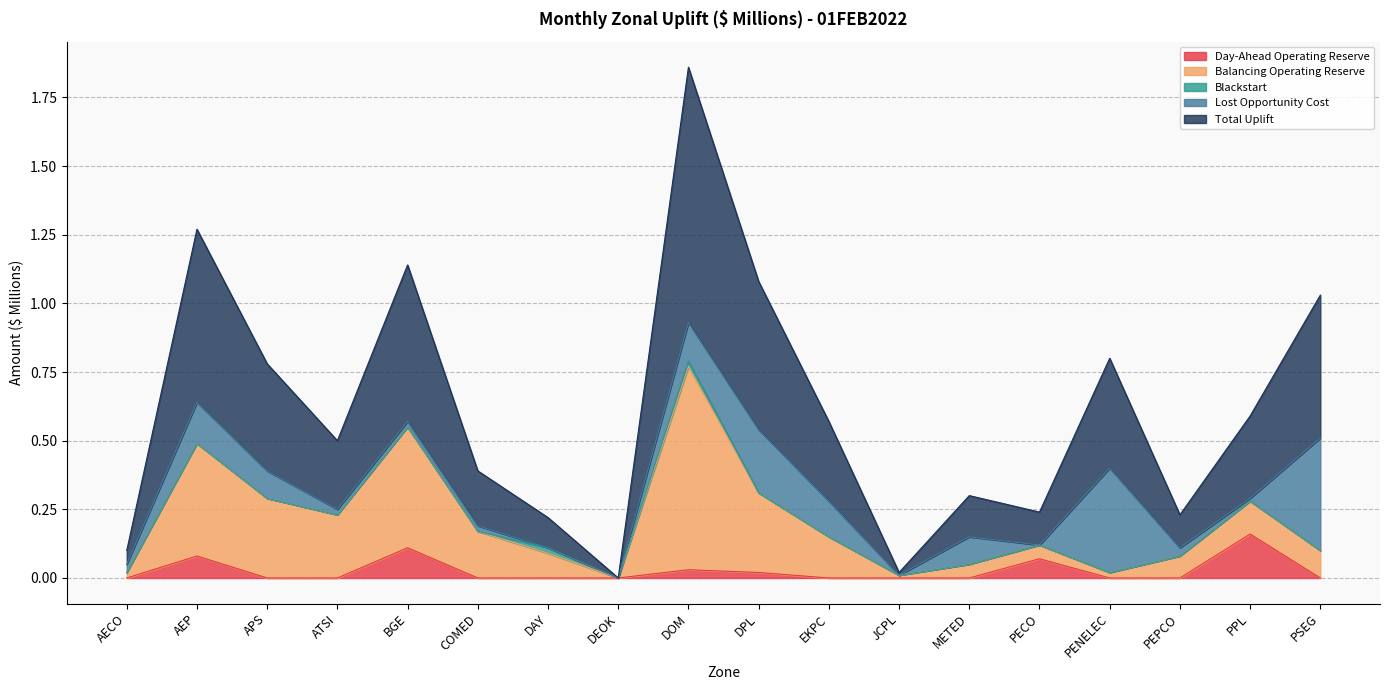

What is the label of the 9th point from the left?

DOM